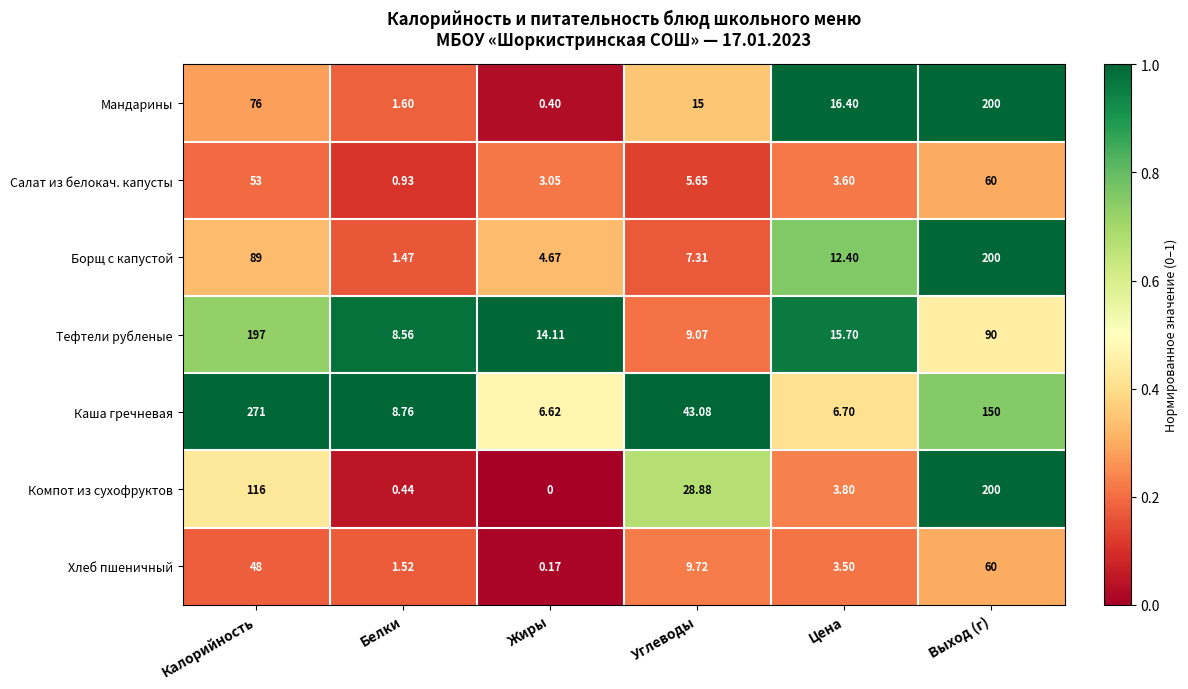

Is the value of Хлеб пшеничный at Калорийность greater than the value of Борщ с капустой at Цена?

Yes